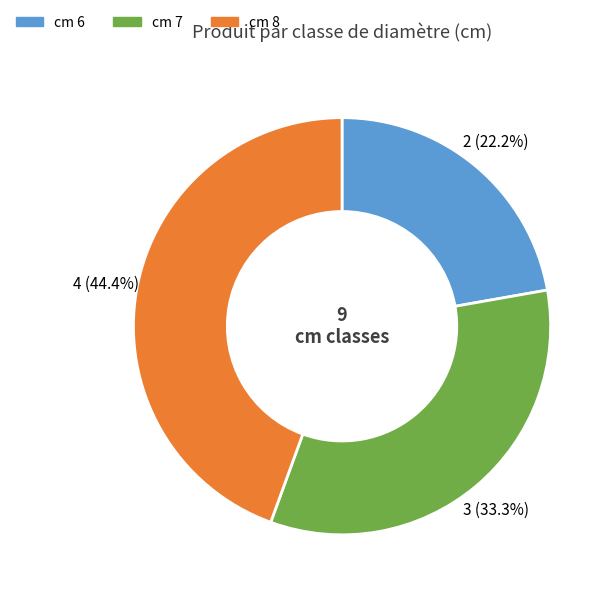

Does any single category account for the majority?

No